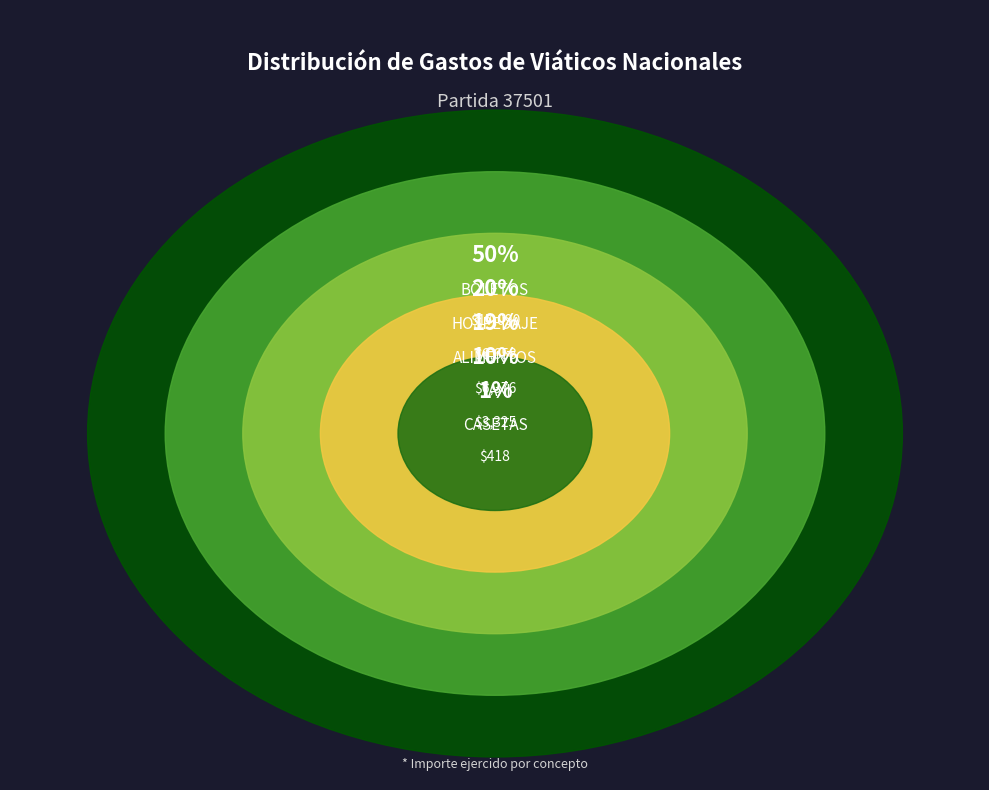

Is 20 the majority of the pie?

No